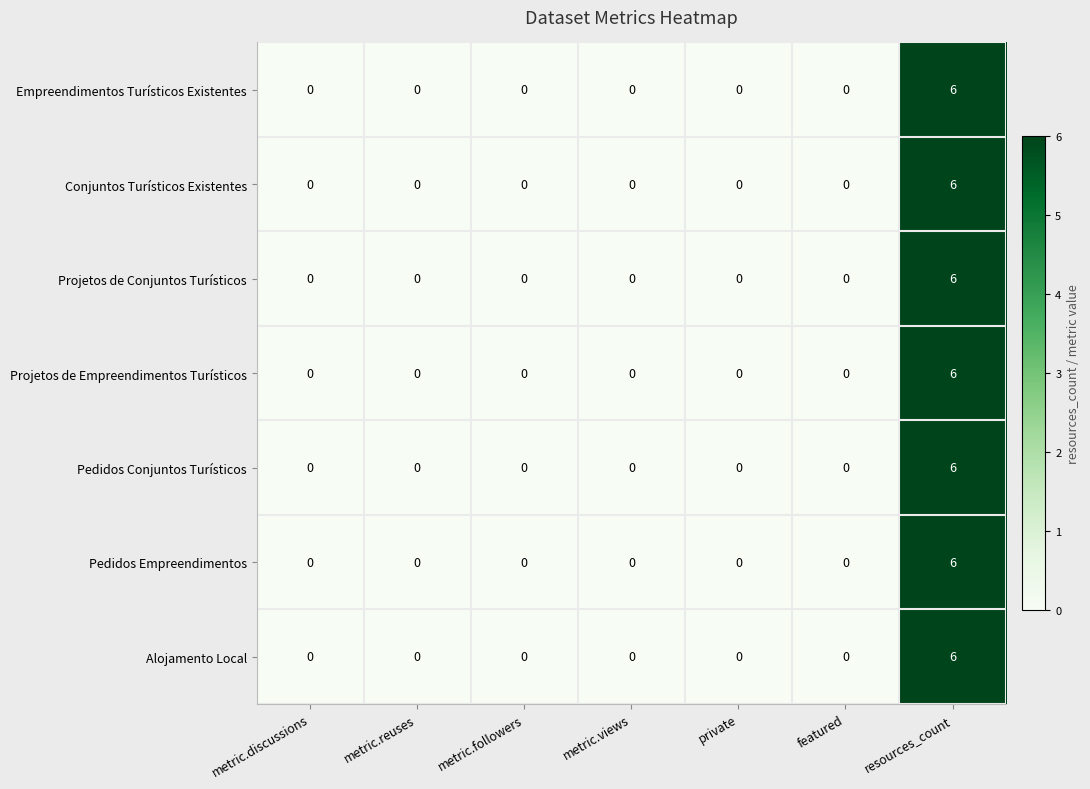

True or false: Pedidos Conjuntos Turísticos has a value of -4 at featured.

False